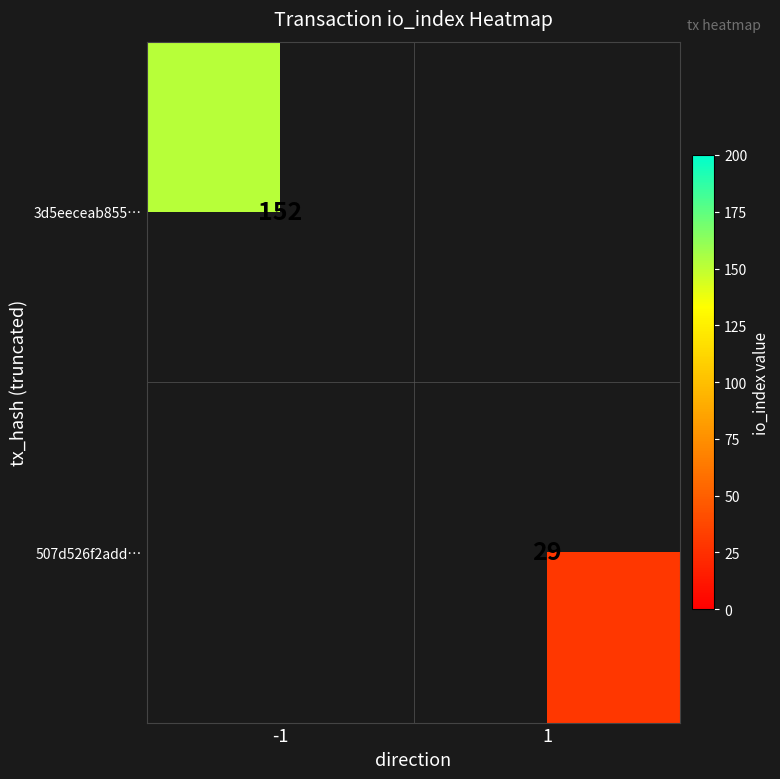

The 3d5eeceab855… series shows 94.9 at -1. True or false?

False